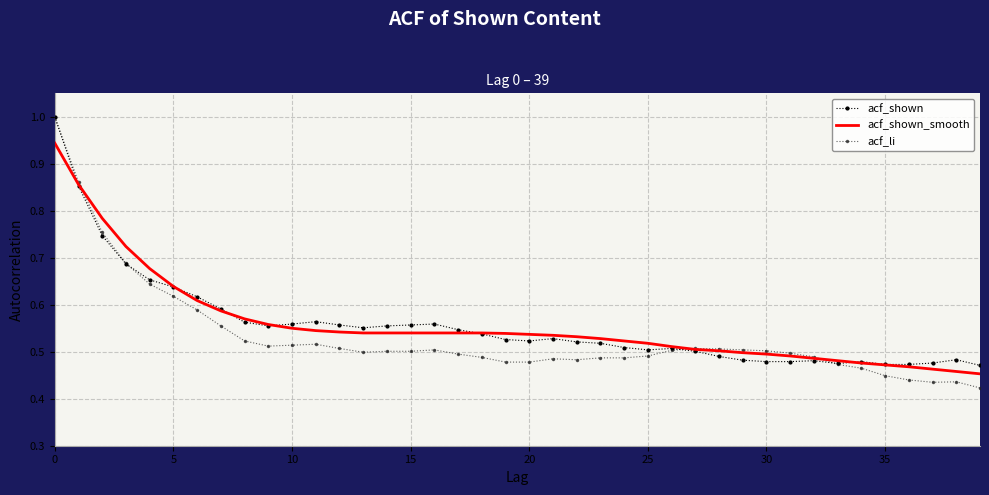

Which series has the widest spread of values?

acf_li